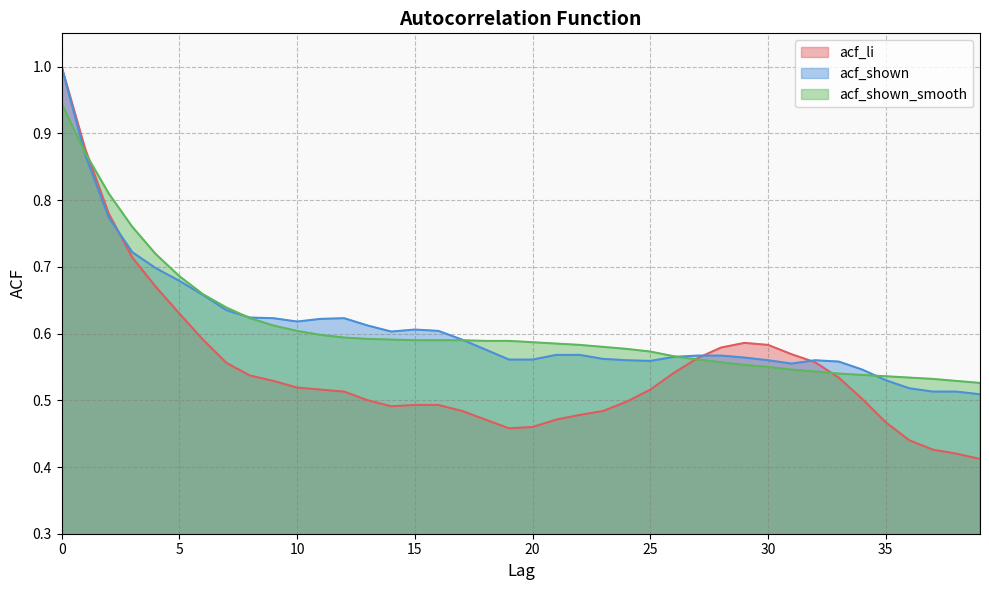

List the labels in order of acf_shown value, largest first.

0, 1, 2, 3, 4, 5, 6, 7, 8, 9, 12, 11, 10, 13, 15, 16, 14, 17, 18, 21, 22, 27, 28, 26, 29, 23, 19, 20, 24, 30, 32, 25, 33, 31, 34, 35, 36, 37, 38, 39